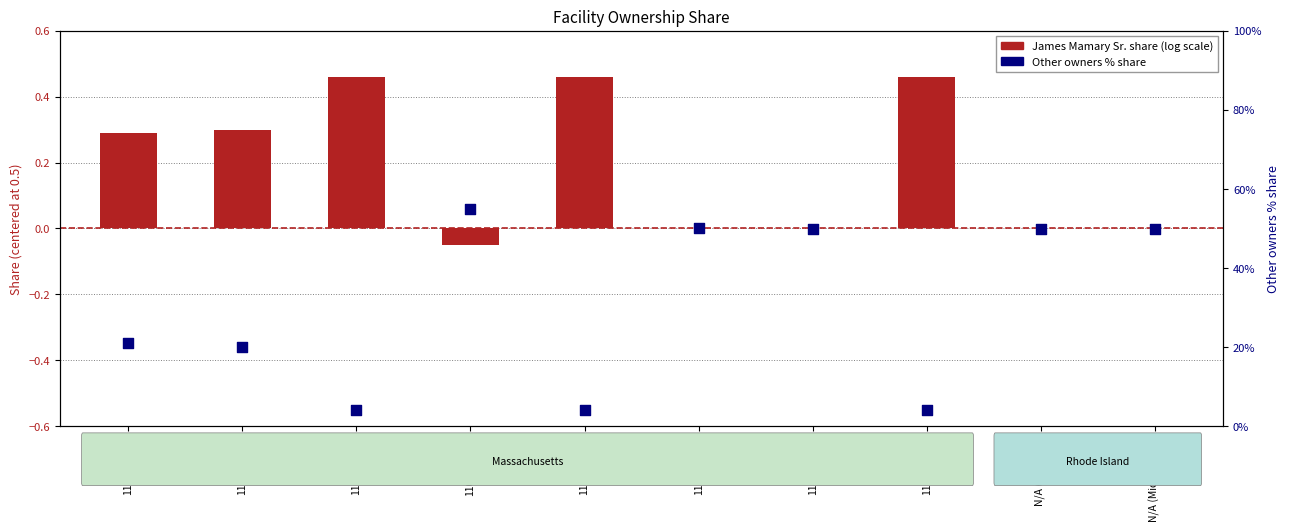

Is the value of Other owners % share at 110026552A greater than the value of James Mamary Sr. share at 110100386A?

Yes